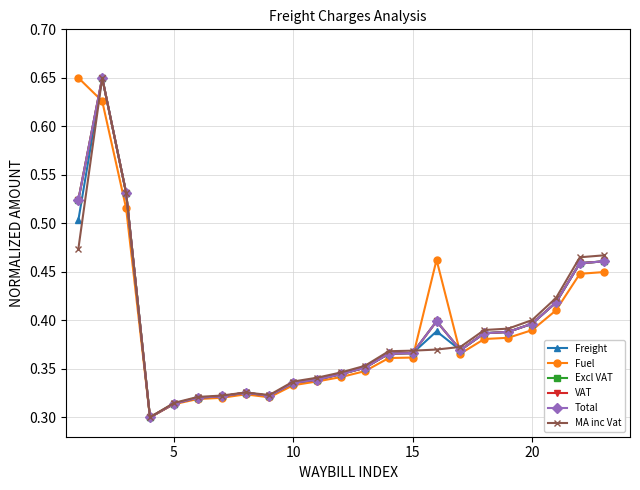

True or false: Freight has more than 0 points higher than both neighbors.

True